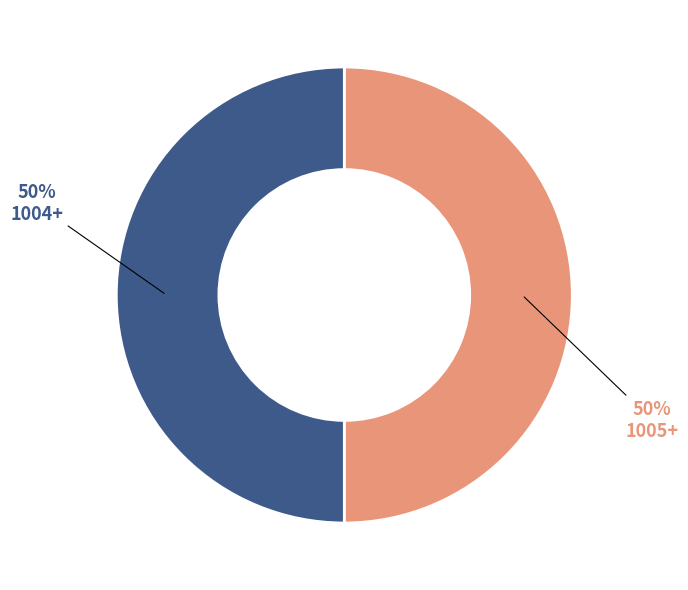

Approximately how many times larger is the value at 1005+ compared to 1004+?

1.0